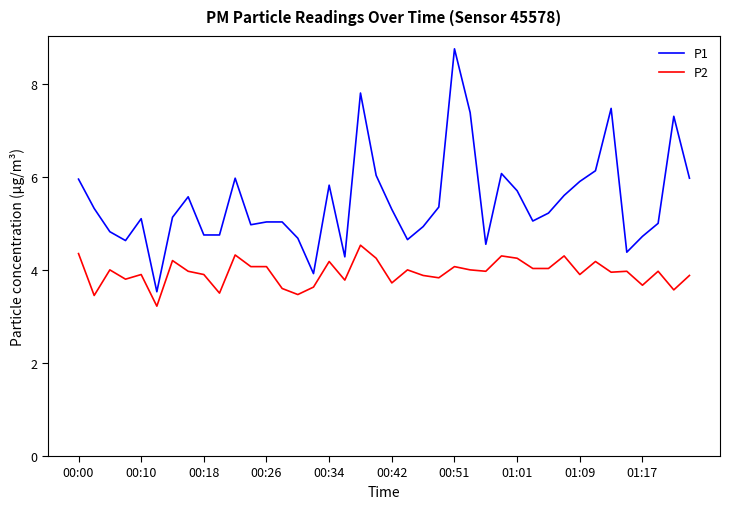

What is the highest value of the P2 series?

4.5